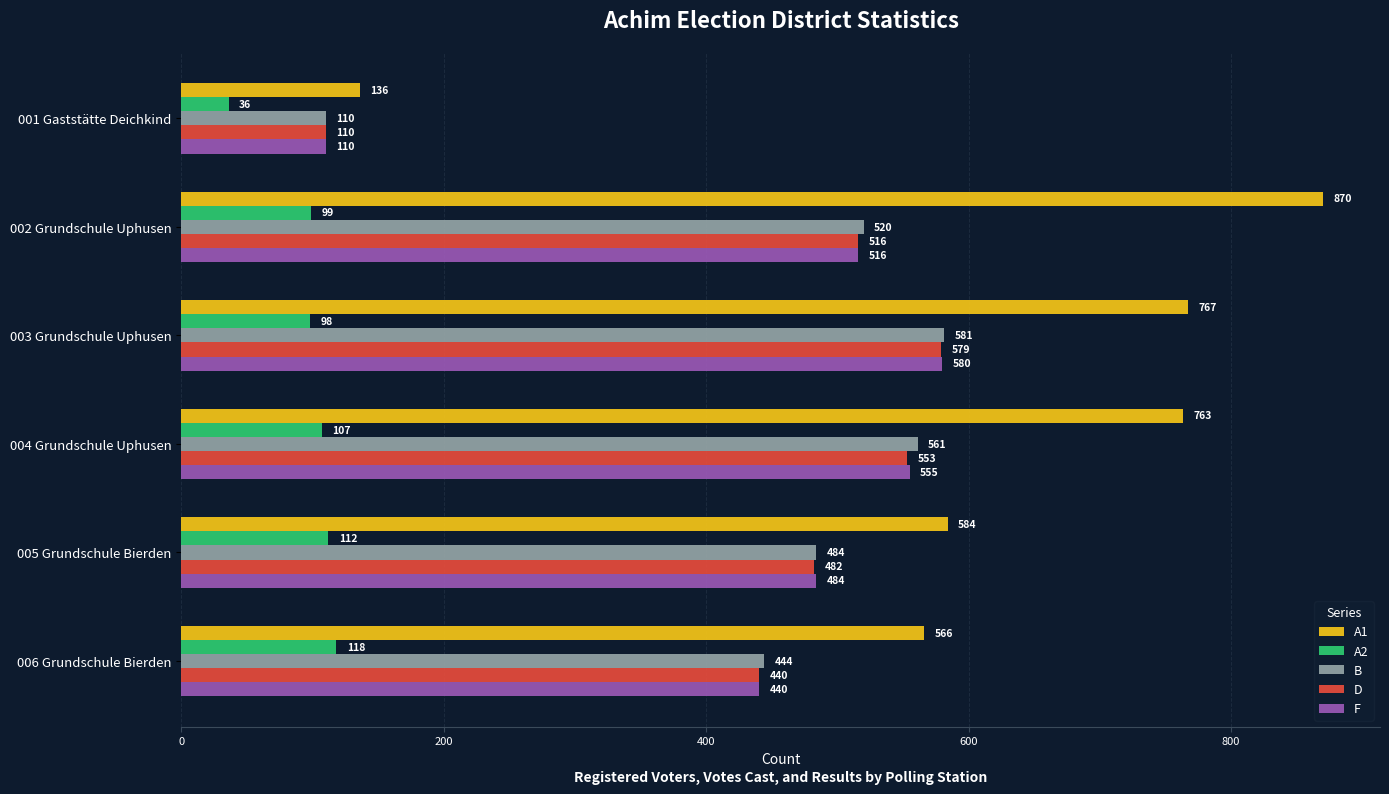

How many data points in B are less than 520?

3